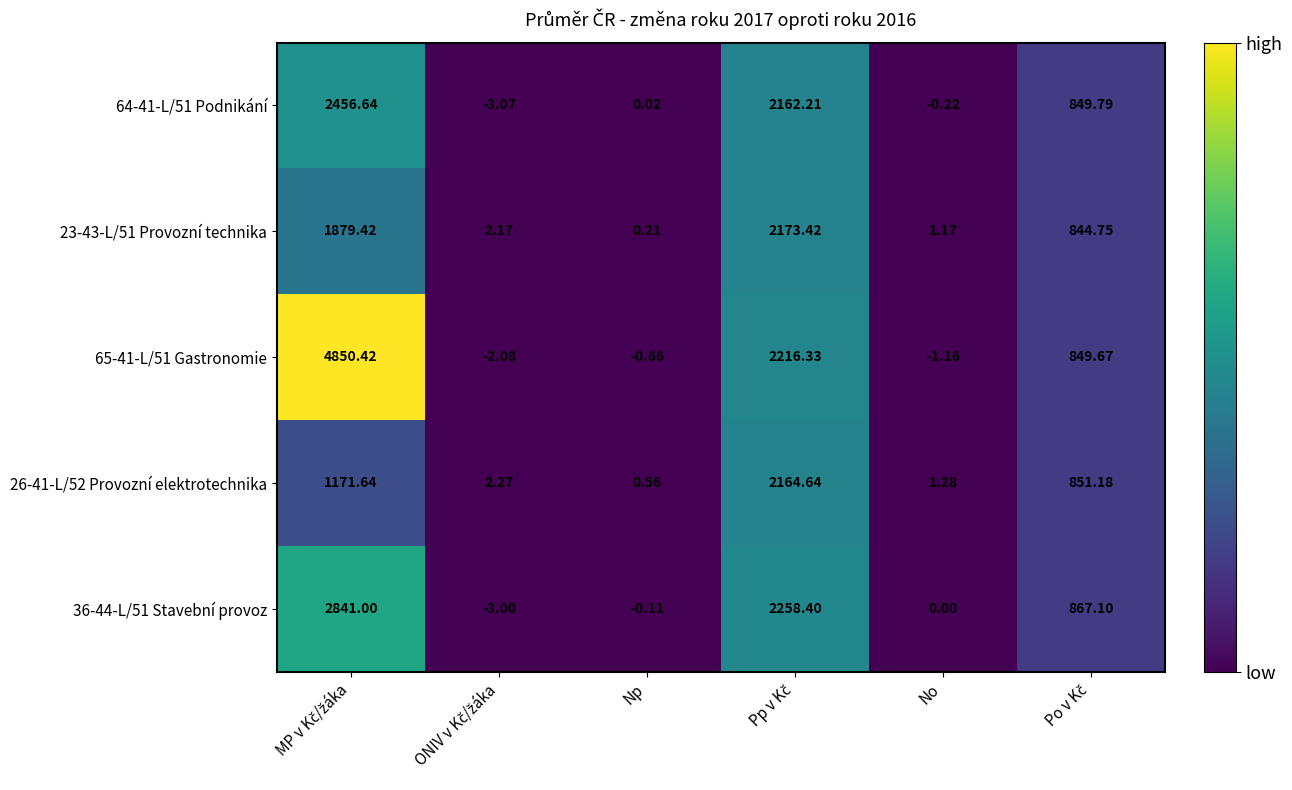

Which category has the lowest value in the 23-43-L/51 Provozní technika series?

Np